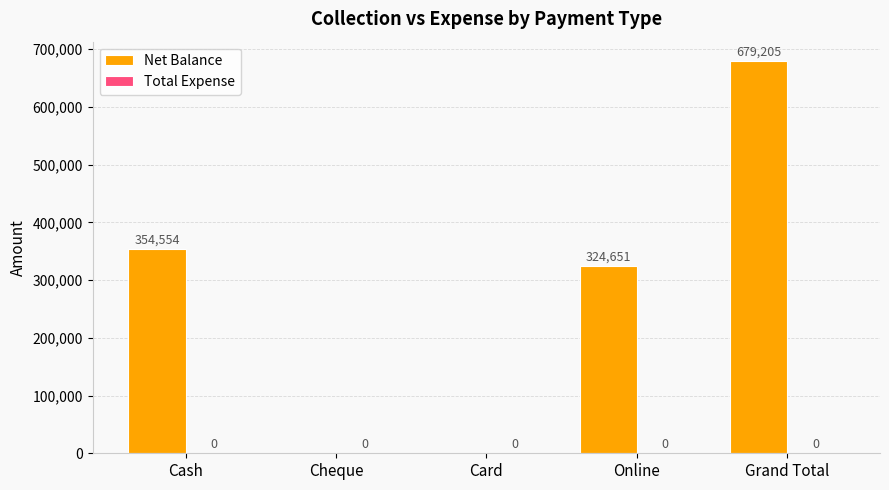

Where does the data first go above 324651?

Cash